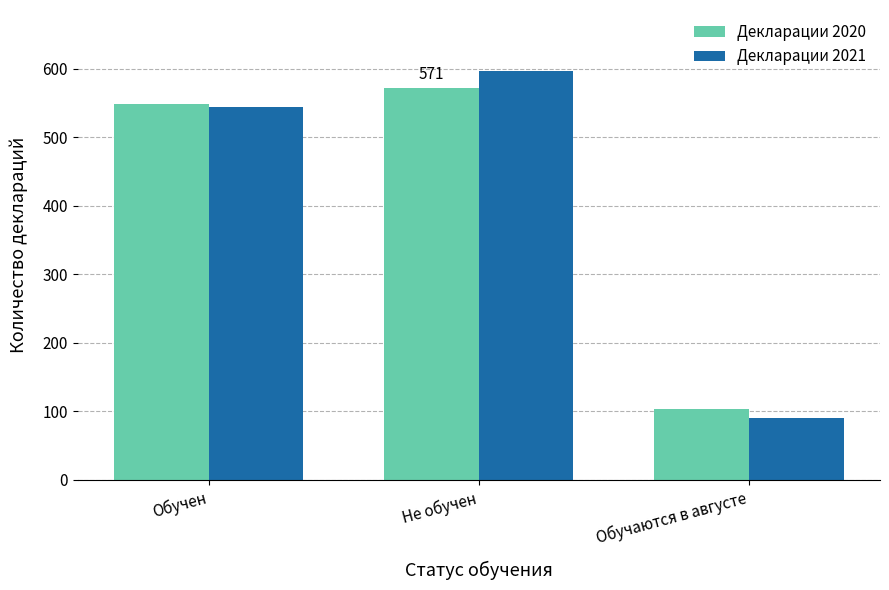

How many Декларации 2021 values are between 90 and 596?

3